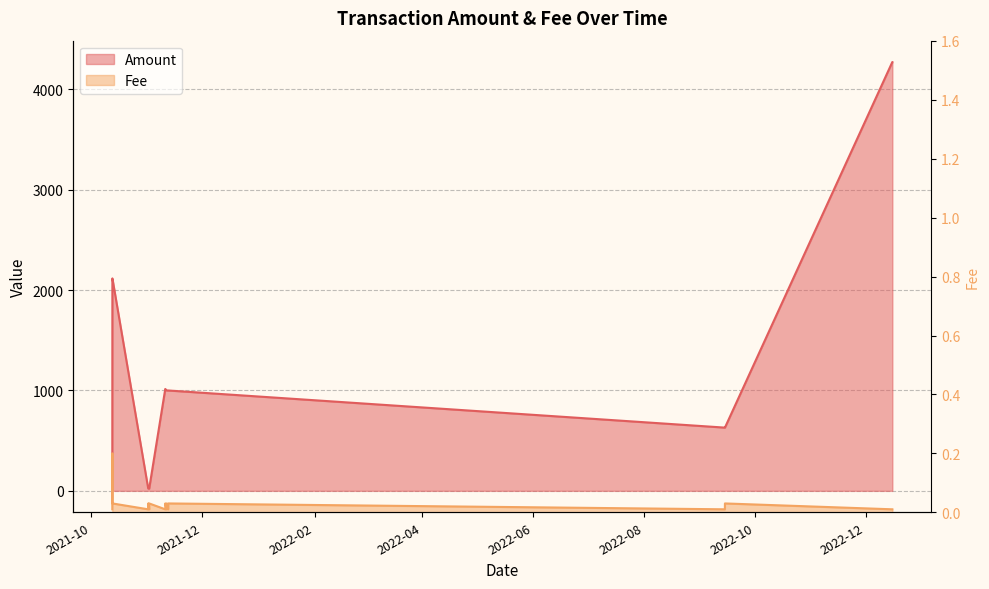

What is the total value across all series at 2022-09-14 15:27?

630.0